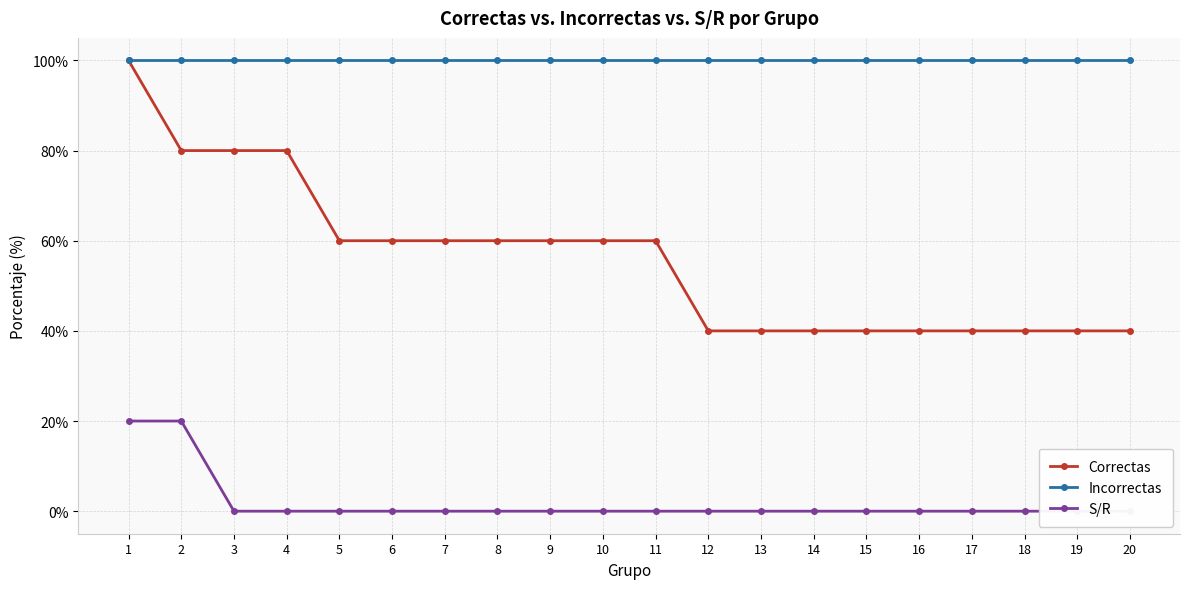

How many data points does each series have?

20